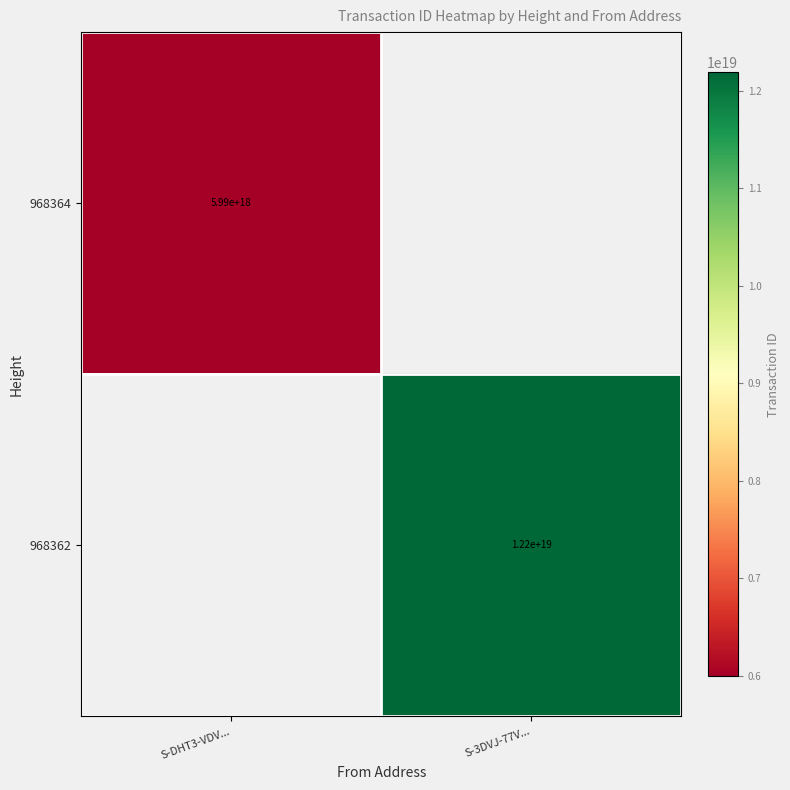

How many categories are shown in the chart?

2